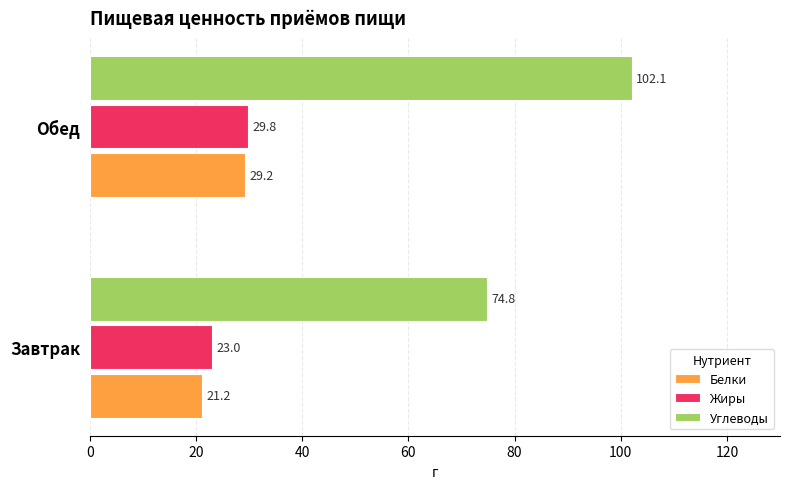

Where is Белки nearest to the value 25?

Завтрак